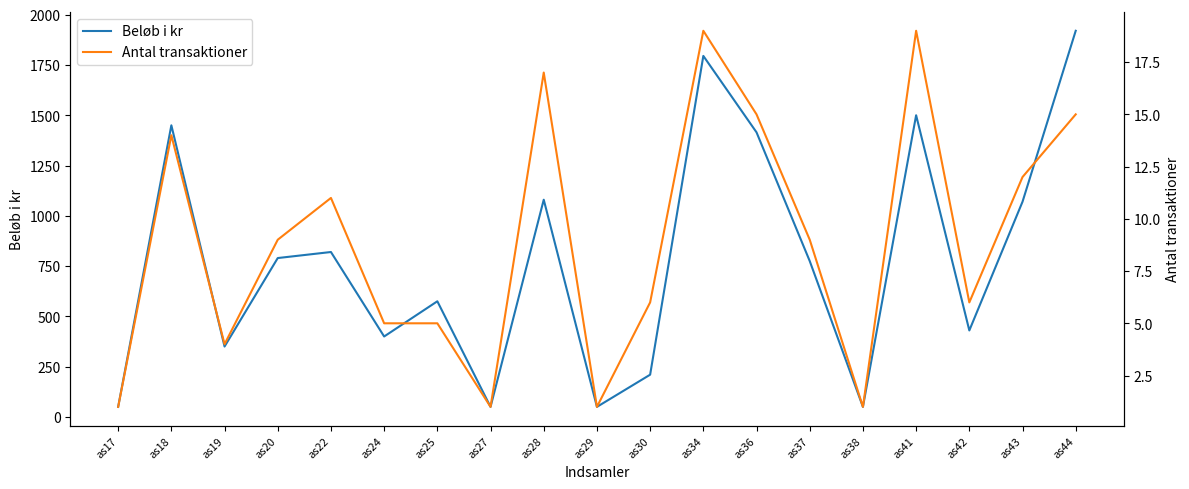

How many interior local peaks does the Beløb i kr series have?

6